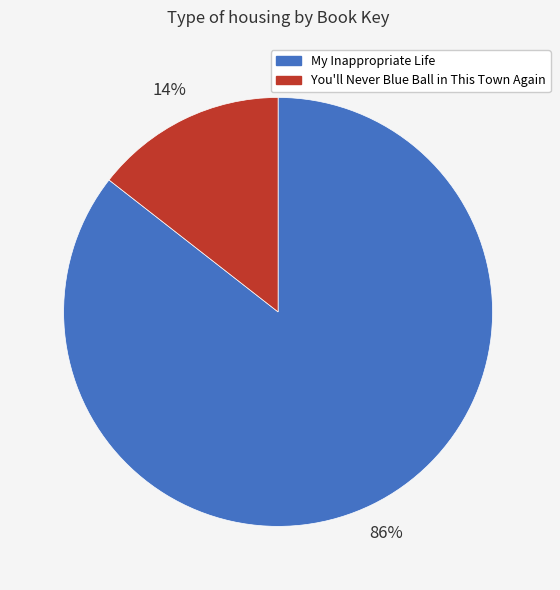

Which category has the smallest portion of the pie?

You'll Never Blue Ball in This Town Again